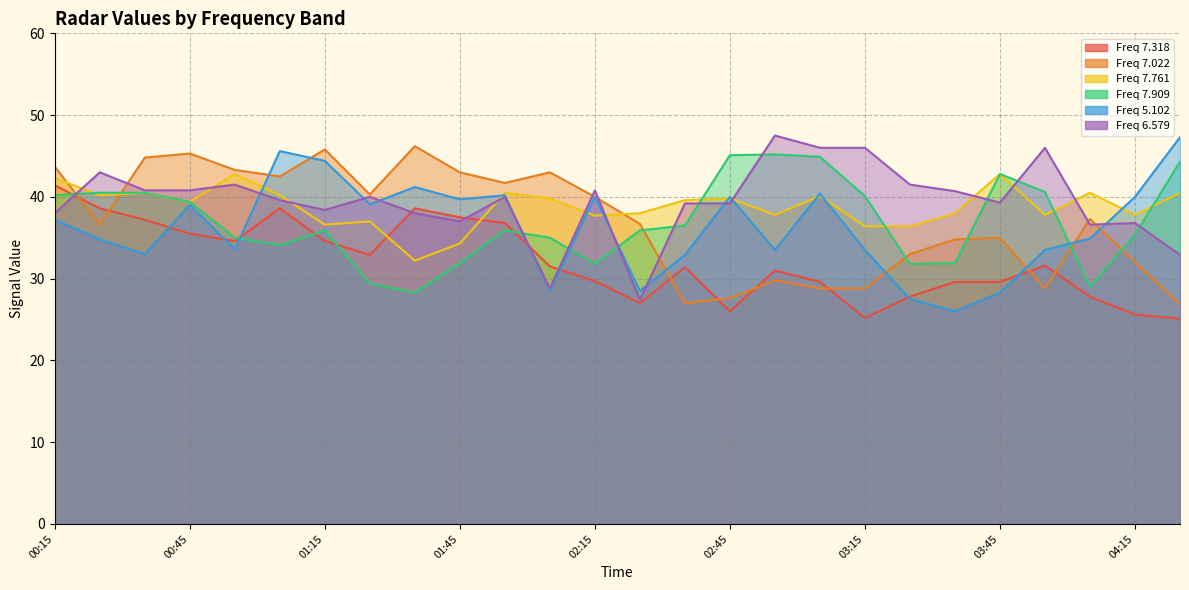

Which label corresponds to the smallest value in the chart?

04:25